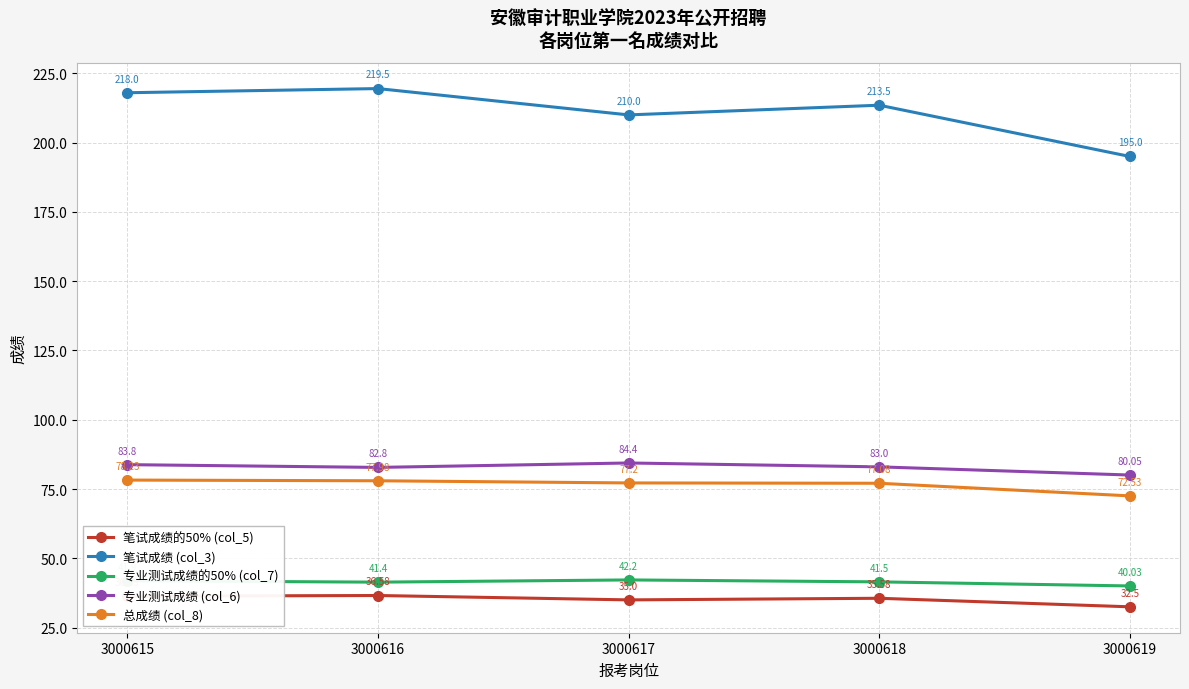

What are all the series names shown in the legend?

笔试成绩的50% (col_5), 笔试成绩 (col_3), 专业测试成绩的50% (col_7), 专业测试成绩 (col_6), 总成绩 (col_8)